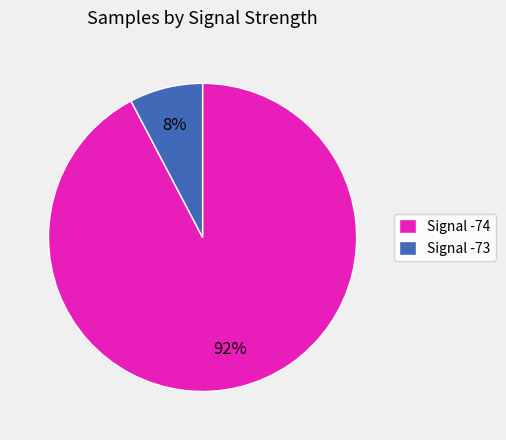

Does Signal -74 account for over 50% of the chart?

Yes